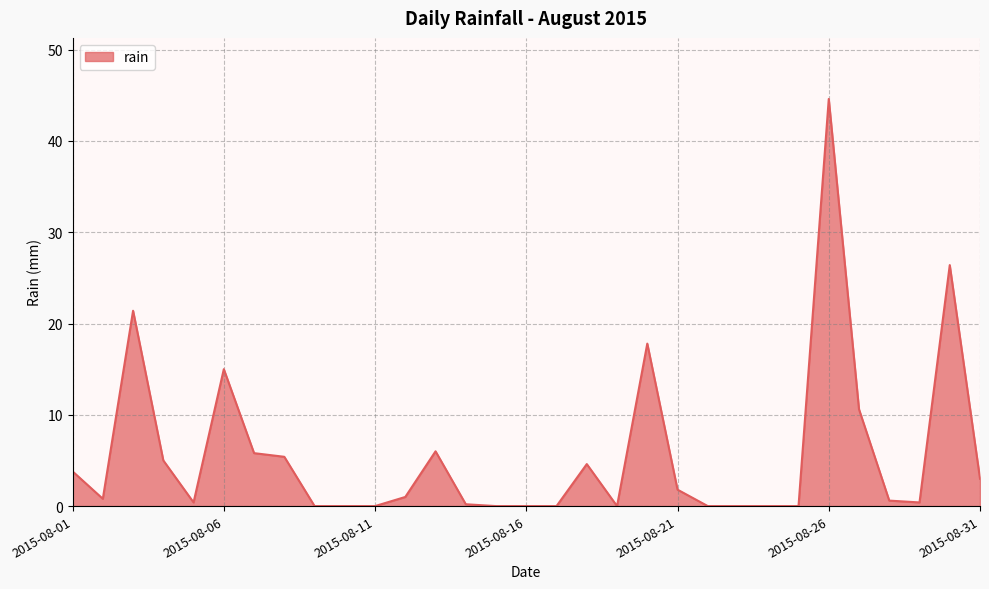

What is the difference between the maximum and minimum values?

44.6